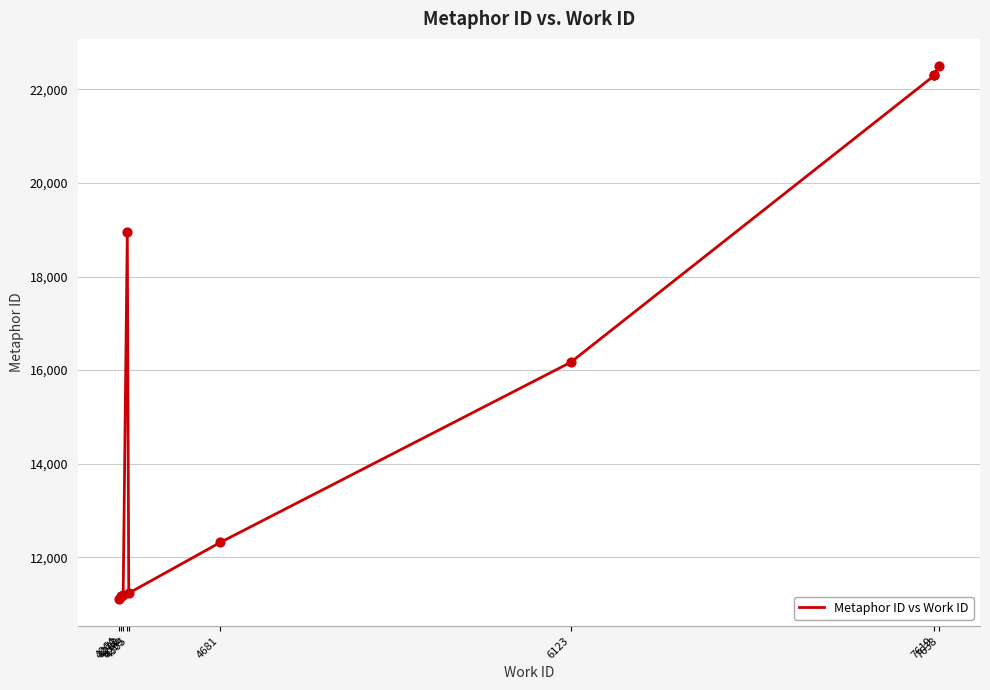

Approximately how many times larger is the value at 7619 compared to 6123?

1.4